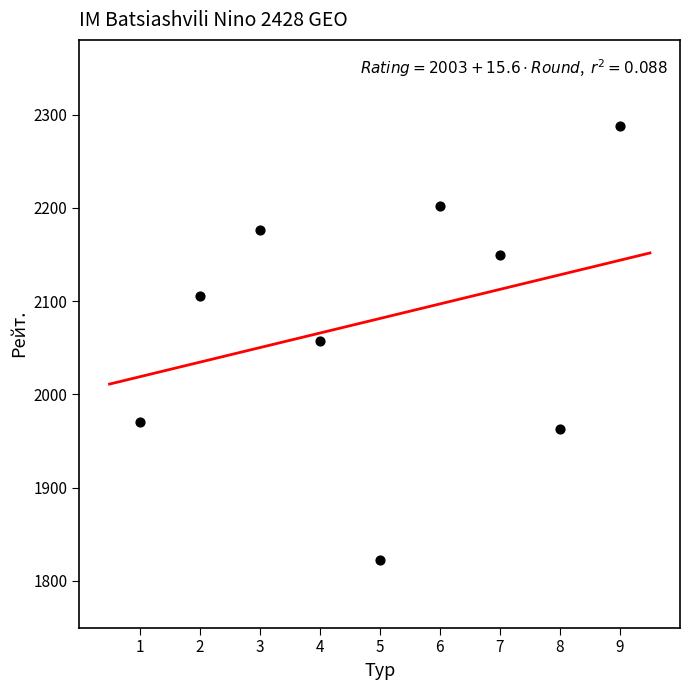

What is the range of X values (max minus min)?

8